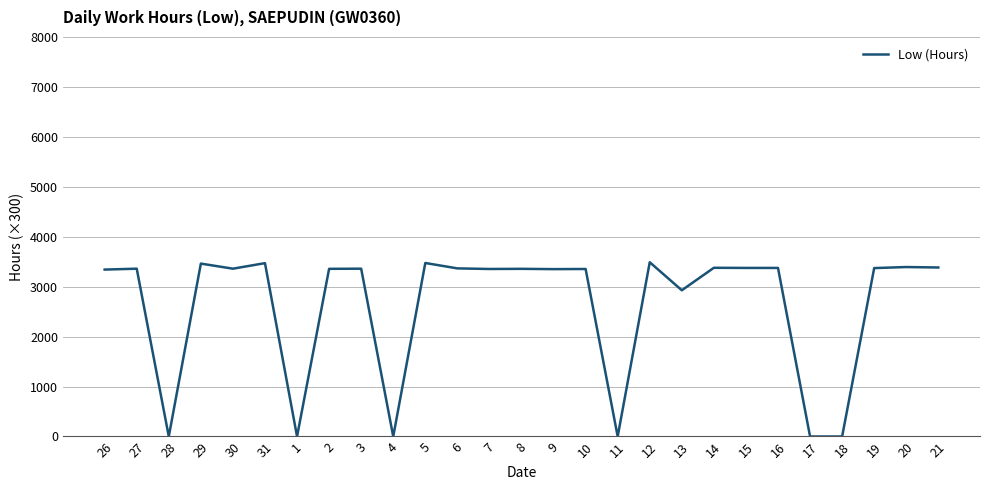

The value at 8 is 751.0. True or false?

False